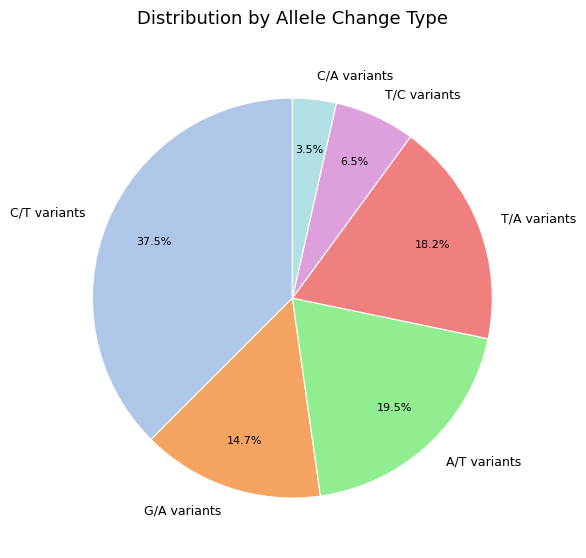

Which slice is the smallest?

C/A variants